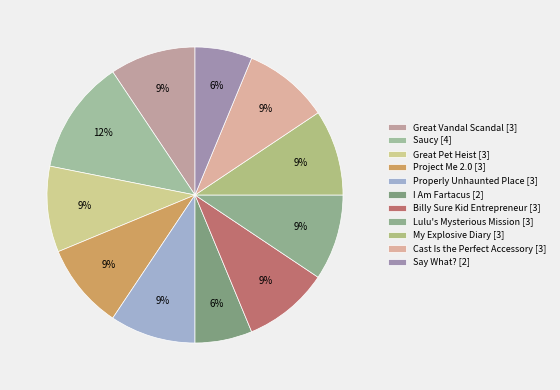

How many segments does this pie chart have?

11